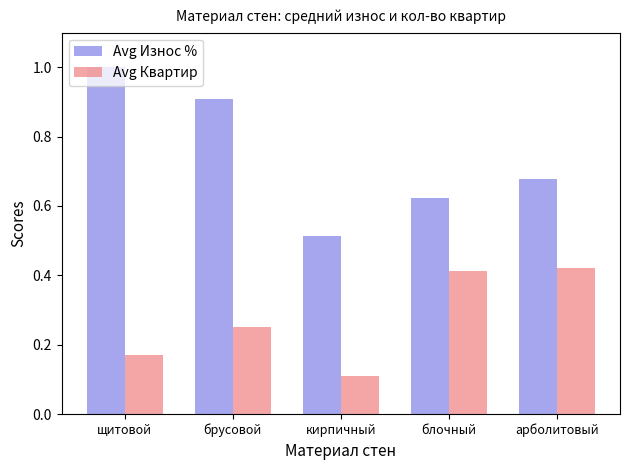

Which series has the largest total across all categories?

Avg Износ %